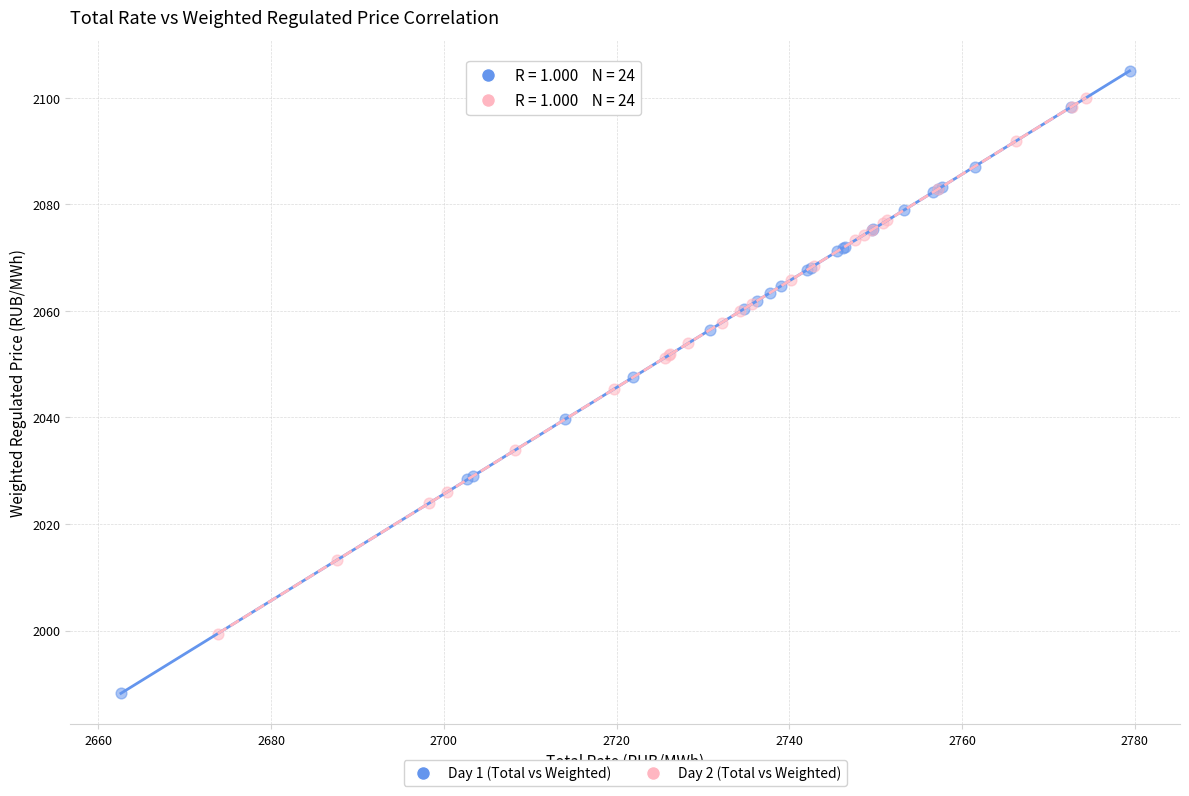

What are all the series names shown in the legend?

Day 1 (Total vs Weighted), Day 2 (Total vs Weighted)